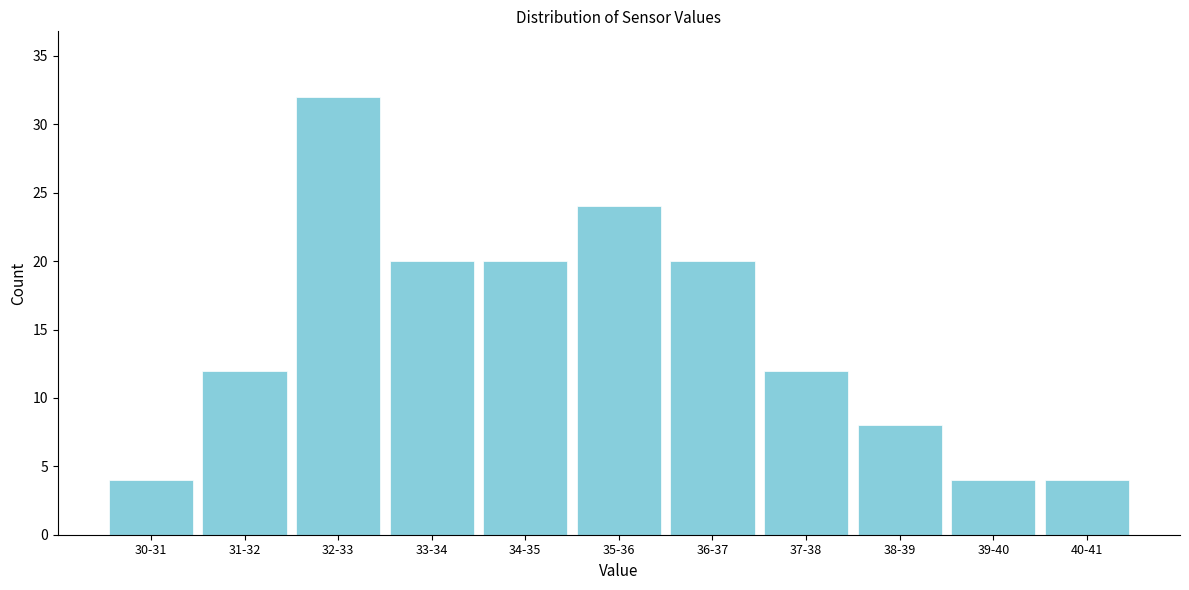

Reading left to right, what are all the values shown in this chart?

30-31=4	31-32=12	32-33=32	33-34=20	34-35=20	35-36=24	36-37=20	37-38=12	38-39=8	39-40=4	40-41=4